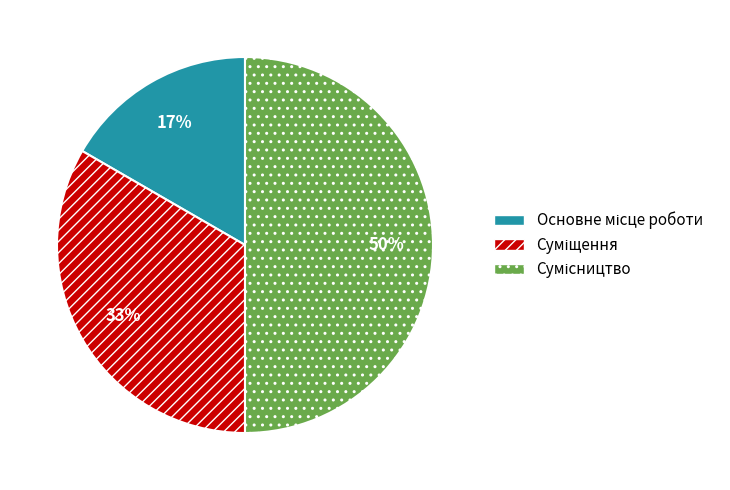

To the nearest percent, what is the difference between the largest and smallest slice percentages?

33%